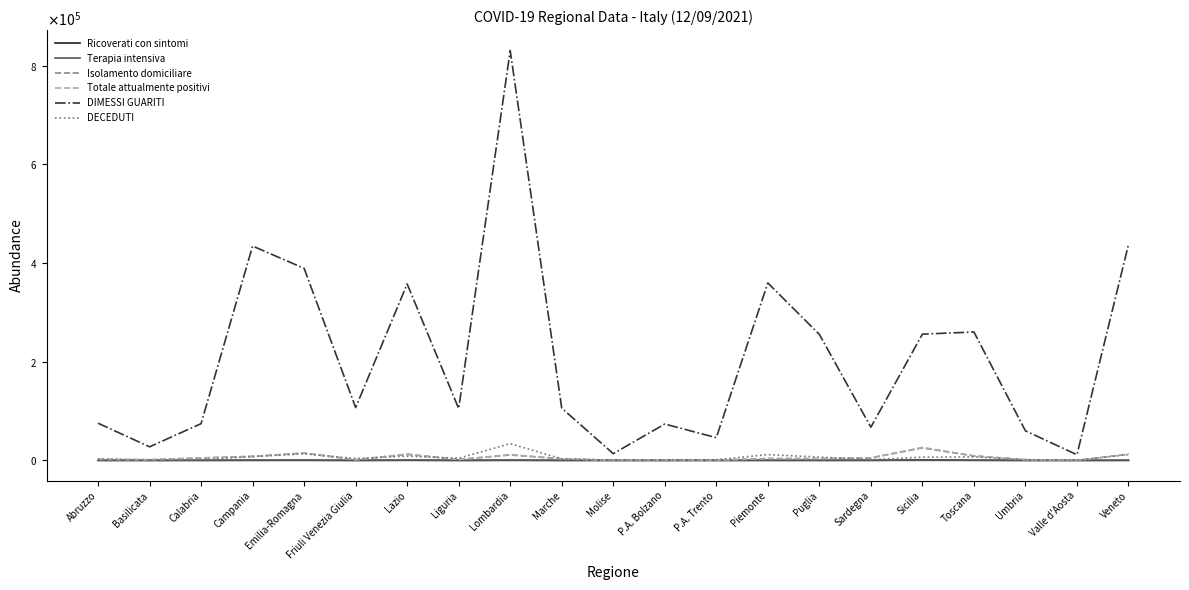

What are all the series names shown in the legend?

Ricoverati con sintomi, Terapia intensiva, Isolamento domiciliare, Totale attualmente positivi, DIMESSI GUARITI, DECEDUTI